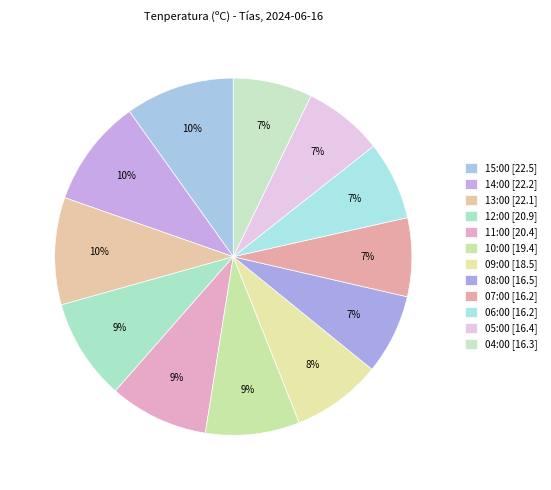

Is 15:00 the majority of the pie?

No